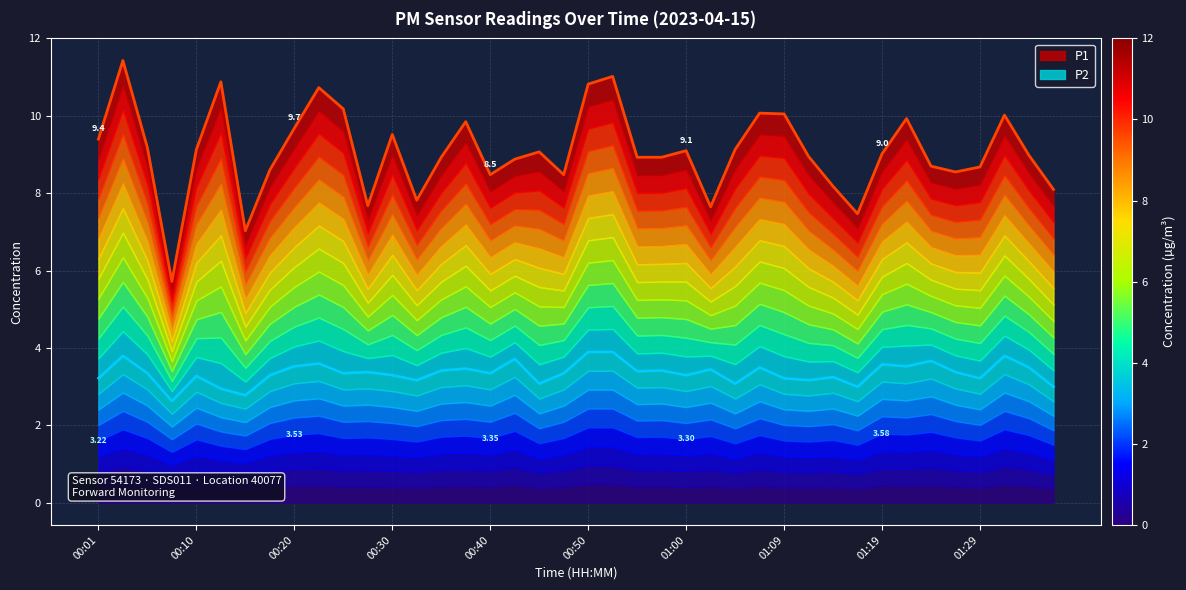

At 00:20, list the series in order from smallest to largest.

P2, P1